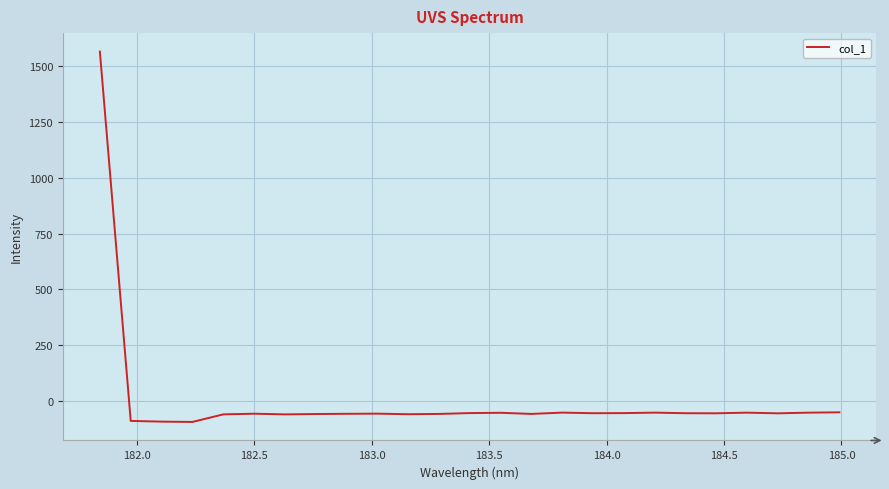

What is the minimum value shown in the chart?

-95.2